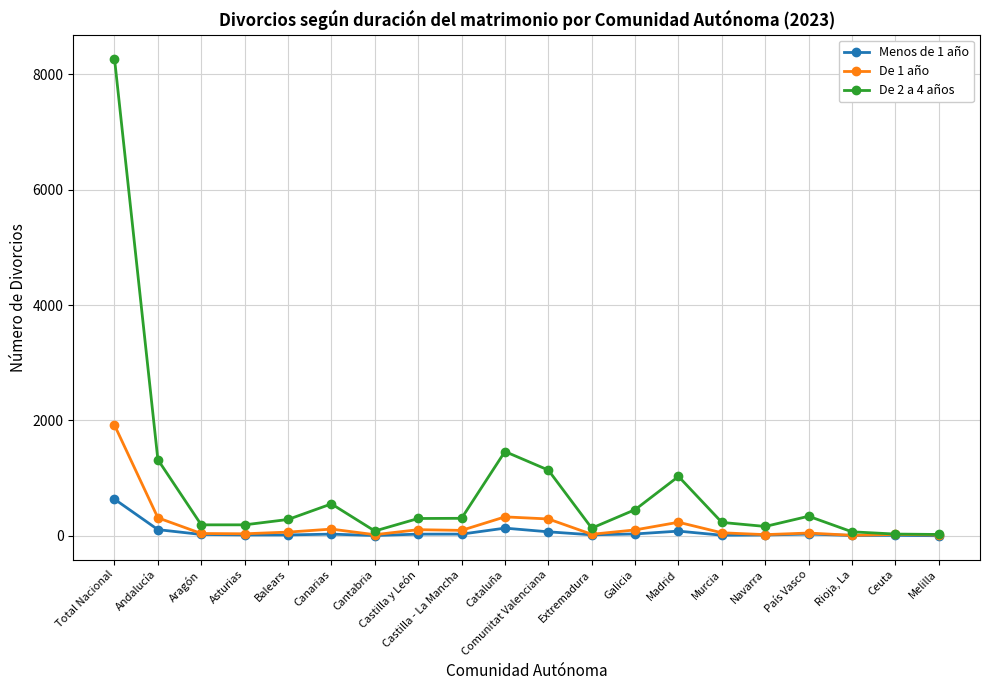

What is the difference between the second highest and second lowest values in the De 2 a 4 años series?

1431